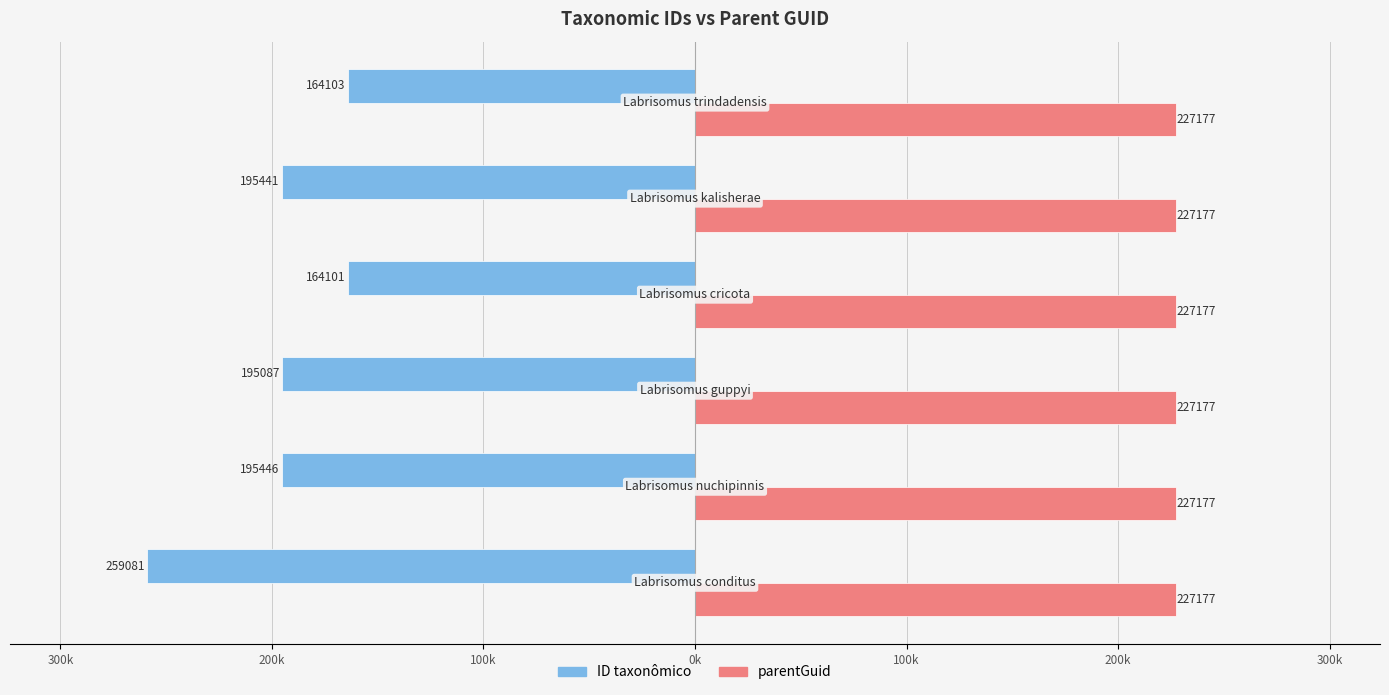

What are all the series names shown in the legend?

ID taxonômico, parentGuid